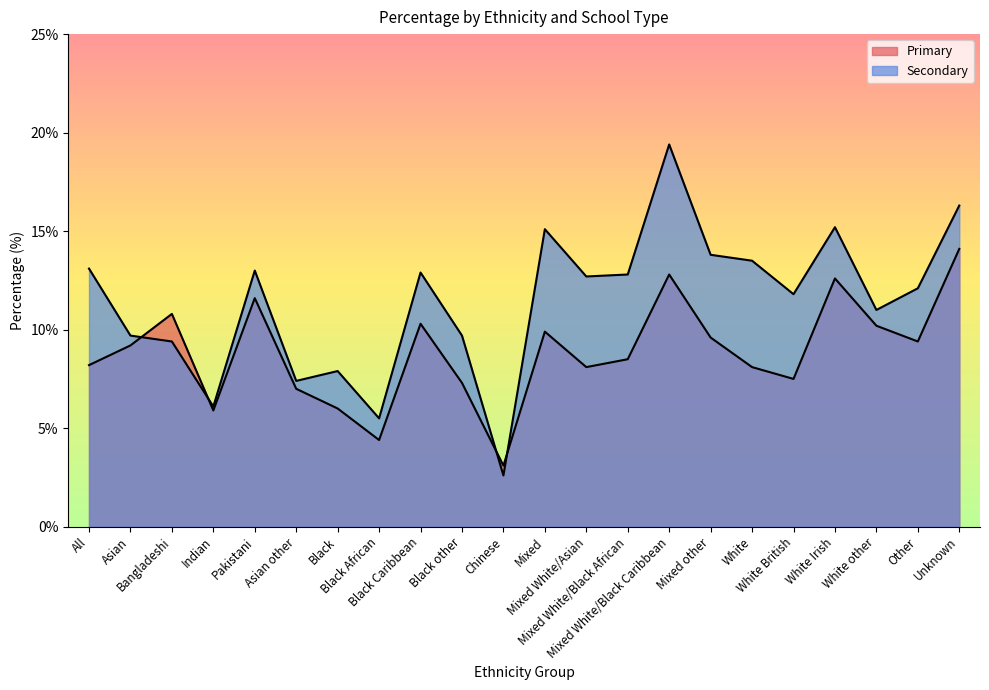

Where is Secondary nearest to the value 11?

White other